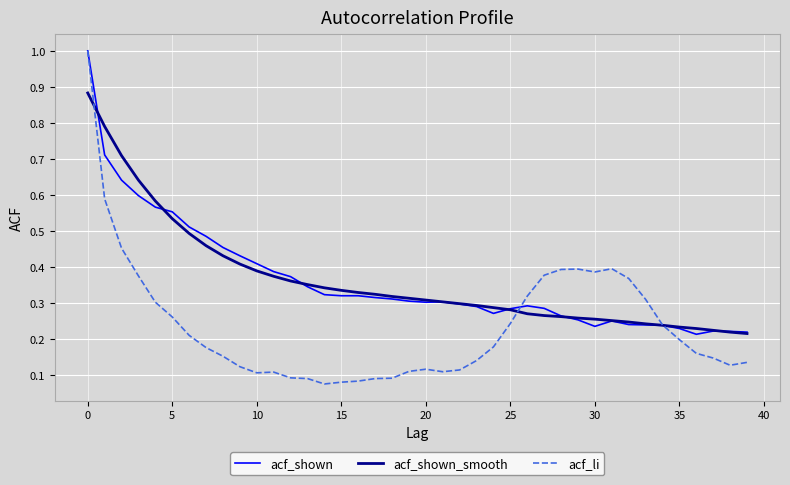

What is the maximum value shown in the chart?

1.0